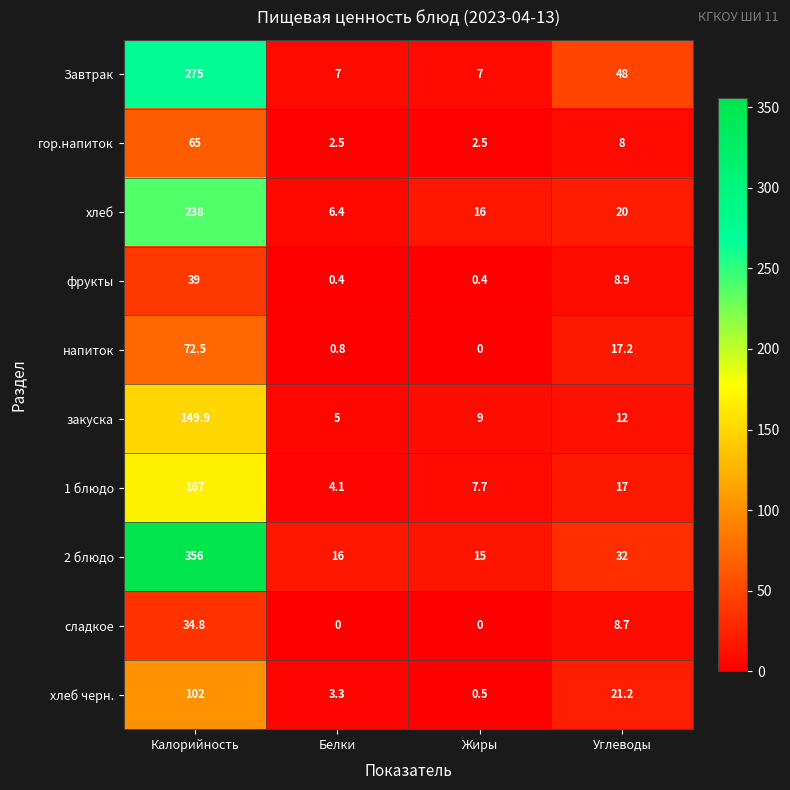

Where does the фрукты series first go above 8?

Калорийность